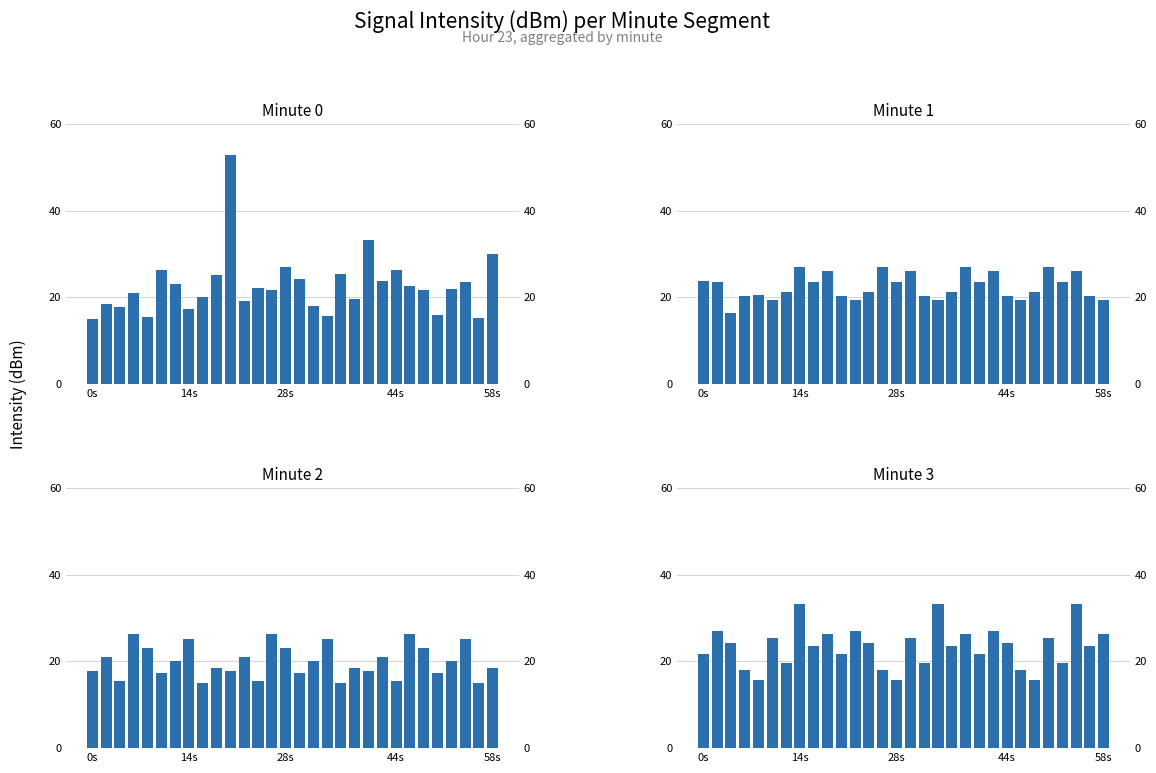

At which category is the sum across all series the highest?

10